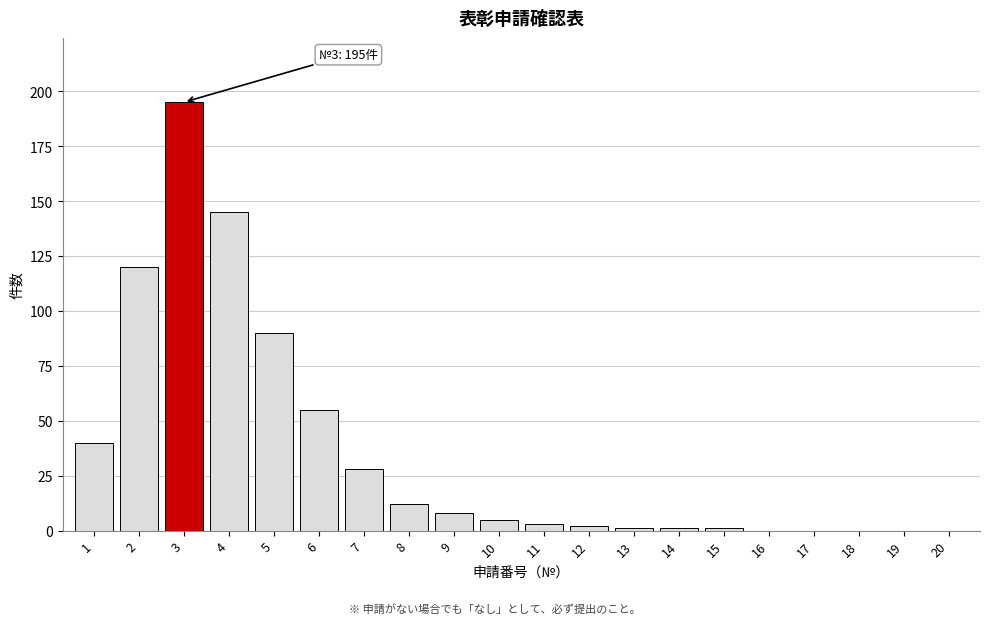

Reading left to right, extract all data points from this chart.

1=40	2=120	3=195	4=145	5=90	6=55	7=28	8=12	9=8	10=5	11=3	12=2	13=1	14=1	15=1	16=0	17=0	18=0	19=0	20=0